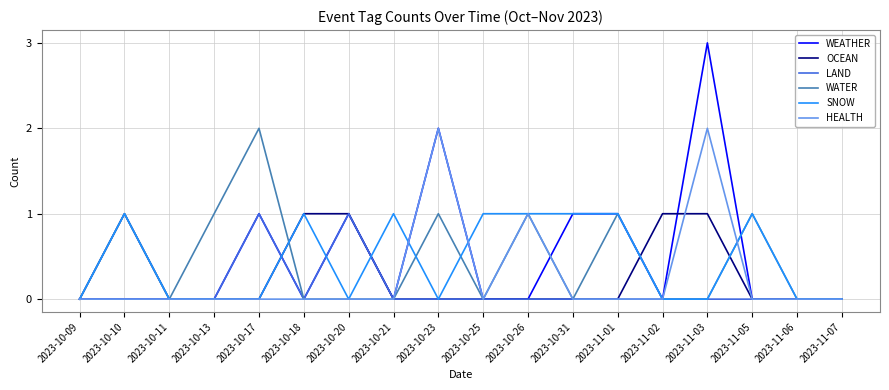

Is this an area chart (filled region under the line)?

No